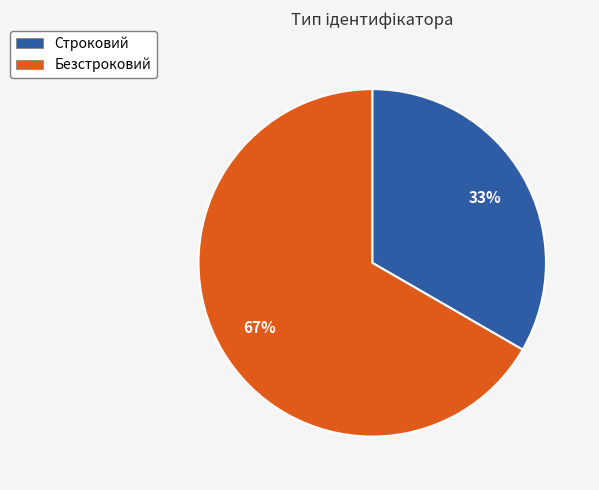

Does Строковий represent more than half of the total?

No